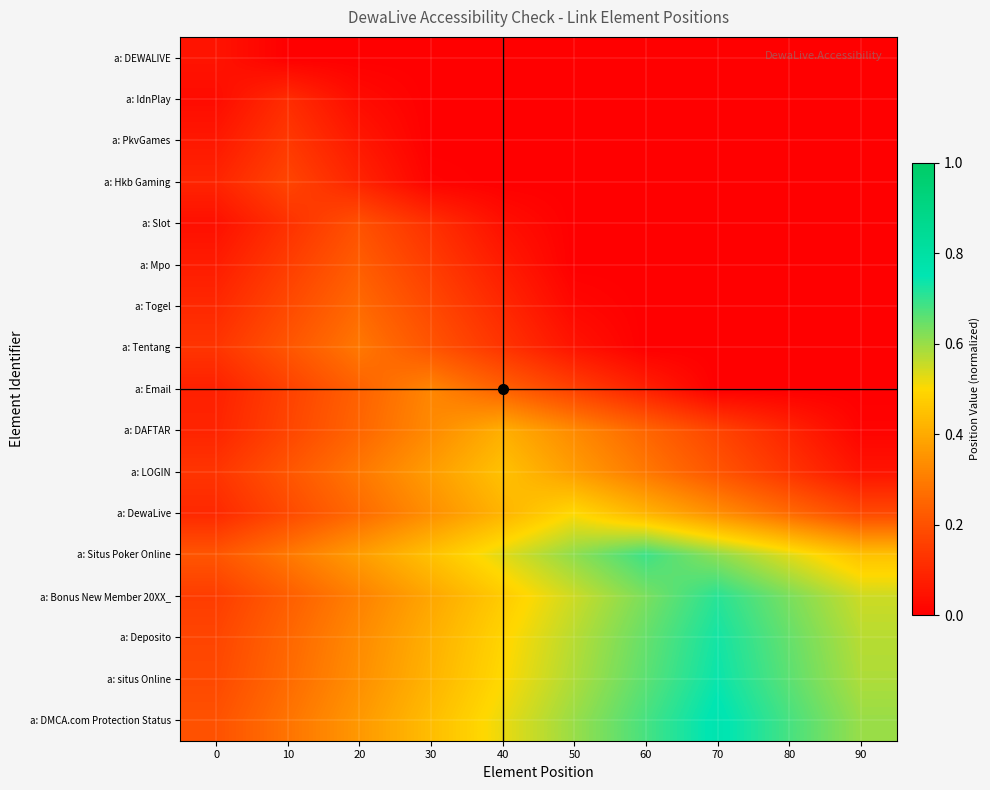

Reading left to right, extract all data points from this chart.

a: DEWALIVE: 0=0.1	10=0.0	20=0.0	30=0.0	40=0.0	50=0.0	60=0.0	70=0.0	80=0.0	90=0.0
a: IdnPlay: 0=0.0	10=0.1	20=0.0	30=0.0	40=0.0	50=0.0	60=0.0	70=0.0	80=0.0	90=0.0
a: PkvGames: 0=0.1	10=0.1	20=0.1	30=0.0	40=0.0	50=0.0	60=0.0	70=0.0	80=0.0	90=0.0
a: Hkb Gaming: 0=0.1	10=0.2	20=0.1	30=0.0	40=0.0	50=0.0	60=0.0	70=0.0	80=0.0	90=0.0
a: Slot: 0=0.0	10=0.1	20=0.2	30=0.1	40=0.0	50=0.0	60=0.0	70=0.0	80=0.0	90=0.0
a: Mpo: 0=0.1	10=0.1	20=0.2	30=0.1	40=0.1	50=0.0	60=0.0	70=0.0	80=0.0	90=0.0
a: Togel: 0=0.1	10=0.2	20=0.3	30=0.2	40=0.1	50=0.0	60=0.0	70=0.0	80=0.0	90=0.0
a: Tentang: 0=0.1	10=0.2	20=0.3	30=0.2	40=0.1	50=0.1	60=0.0	70=0.0	80=0.0	90=0.0
a: Email: 0=0.1	10=0.2	20=0.2	30=0.3	40=0.2	50=0.2	60=0.1	70=0.0	80=0.0	90=0.0
a: DAFTAR: 0=0.1	10=0.2	20=0.2	30=0.3	40=0.4	50=0.3	60=0.2	70=0.2	80=0.1	90=0.0
a: LOGIN: 0=0.1	10=0.2	20=0.3	30=0.4	40=0.5	50=0.4	60=0.3	70=0.2	80=0.1	90=0.1
a: DewaLive: 0=0.1	10=0.2	20=0.3	30=0.3	40=0.4	50=0.5	60=0.4	70=0.3	80=0.3	90=0.2
a: Situs Poker Online: 0=0.2	10=0.3	20=0.4	30=0.5	40=0.5	50=0.6	60=0.7	70=0.6	80=0.5	90=0.5
a: Bonus New Member 20XX_: 0=0.1	10=0.2	20=0.3	30=0.4	40=0.5	50=0.6	60=0.6	70=0.7	80=0.6	90=0.6
a: Deposito: 0=0.2	10=0.2	20=0.3	30=0.4	40=0.5	50=0.6	60=0.7	70=0.7	80=0.7	90=0.6
a: situs Online: 0=0.2	10=0.3	20=0.3	30=0.4	40=0.5	50=0.6	60=0.7	70=0.7	80=0.7	90=0.6
a: DMCA.com Protection Status: 0=0.2	10=0.3	20=0.4	30=0.4	40=0.5	50=0.6	60=0.7	70=0.8	80=0.7	90=0.6